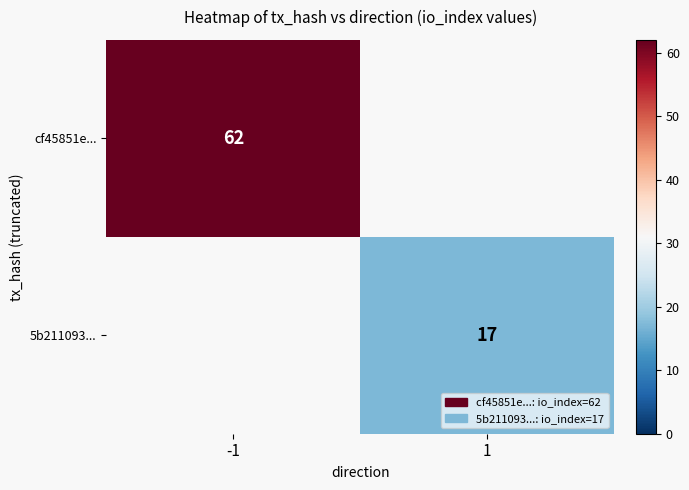

The cf45851e... series shows 62 at -1. True or false?

True